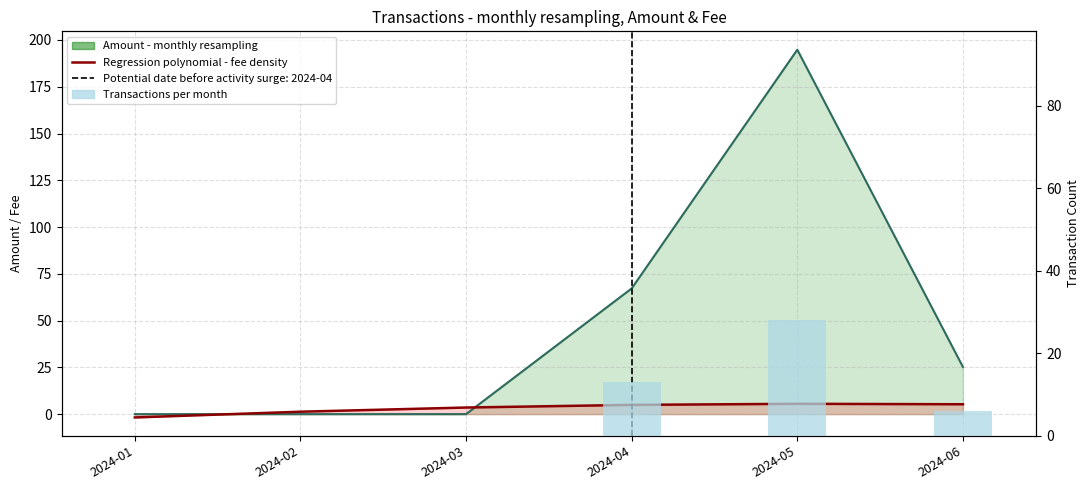

At which label does Transactions per month first exceed 6?

2024-04